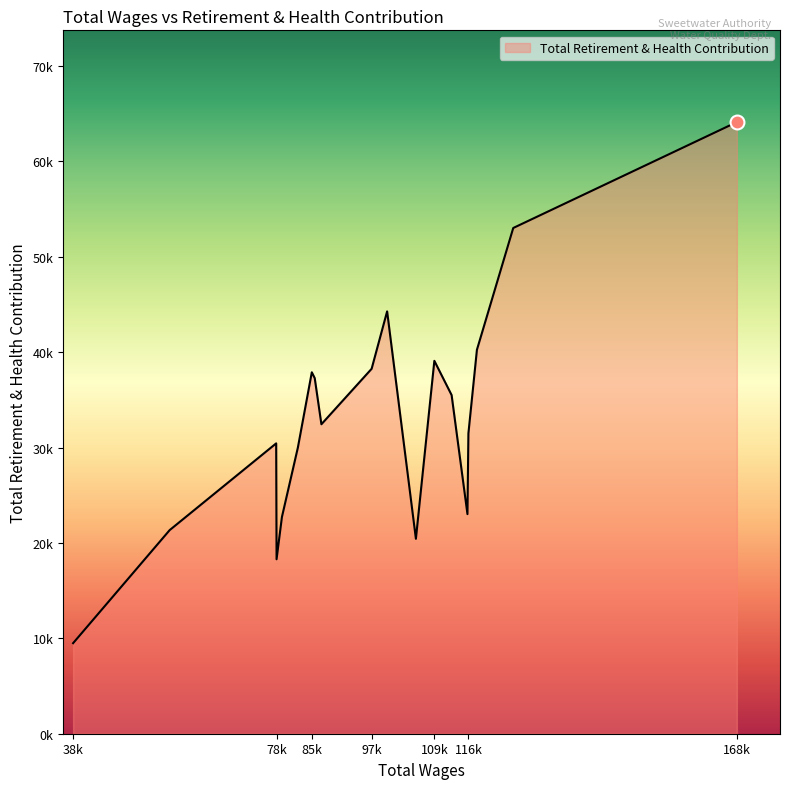

Does the chart display data point markers on the line(s)?

No